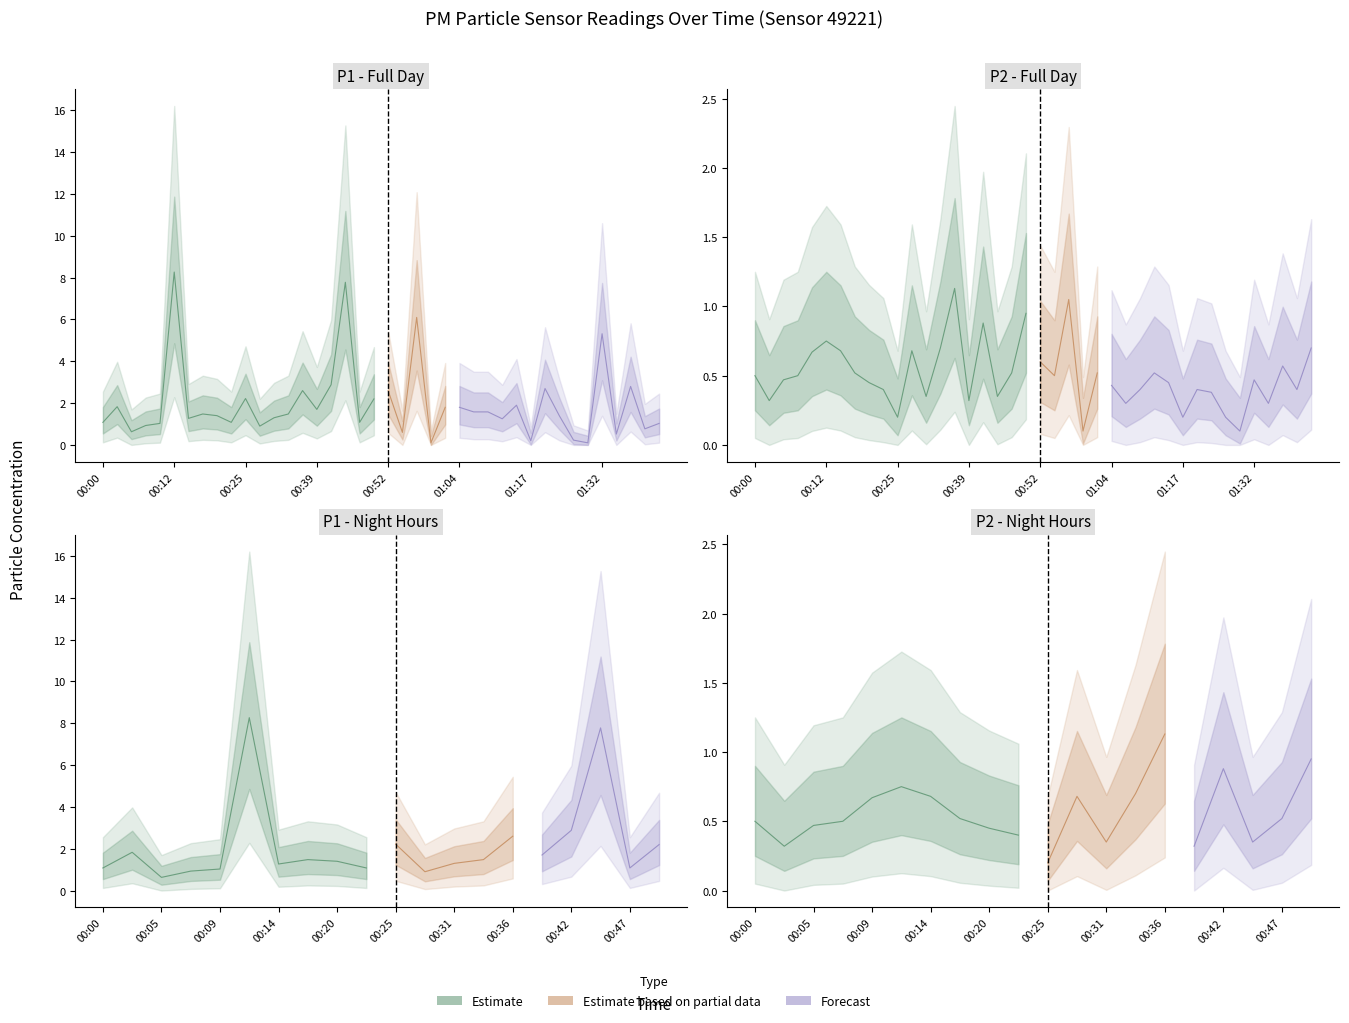

What is the label of the 16th point from the left?

00:39